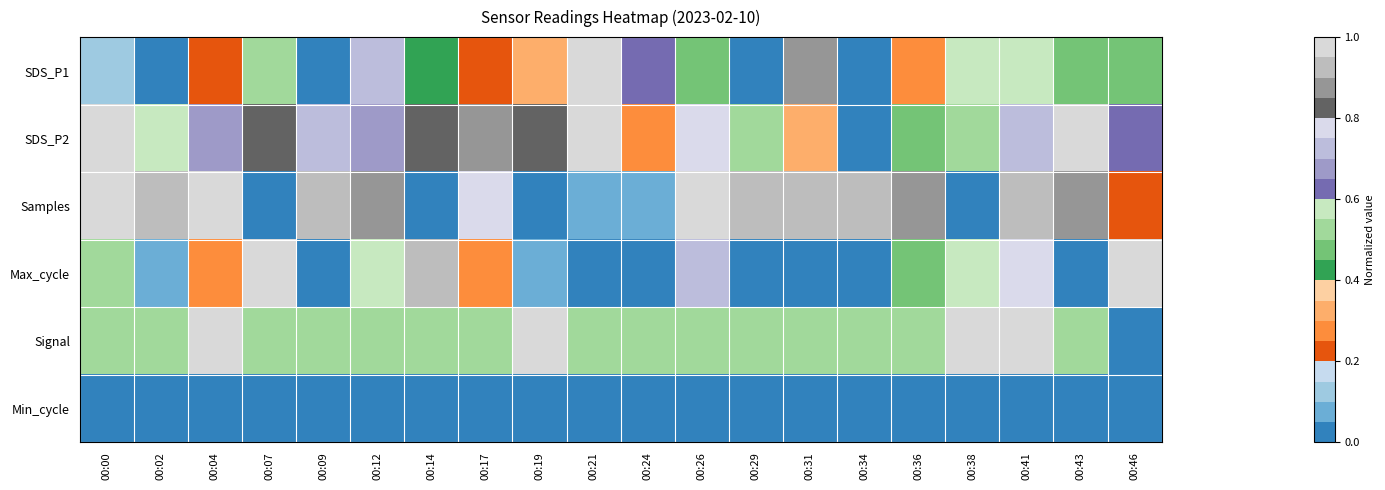

Rank the series by their maximum value, from highest to lowest.

SDS_P1, SDS_P2, Samples, Max_cycle, Signal, Min_cycle